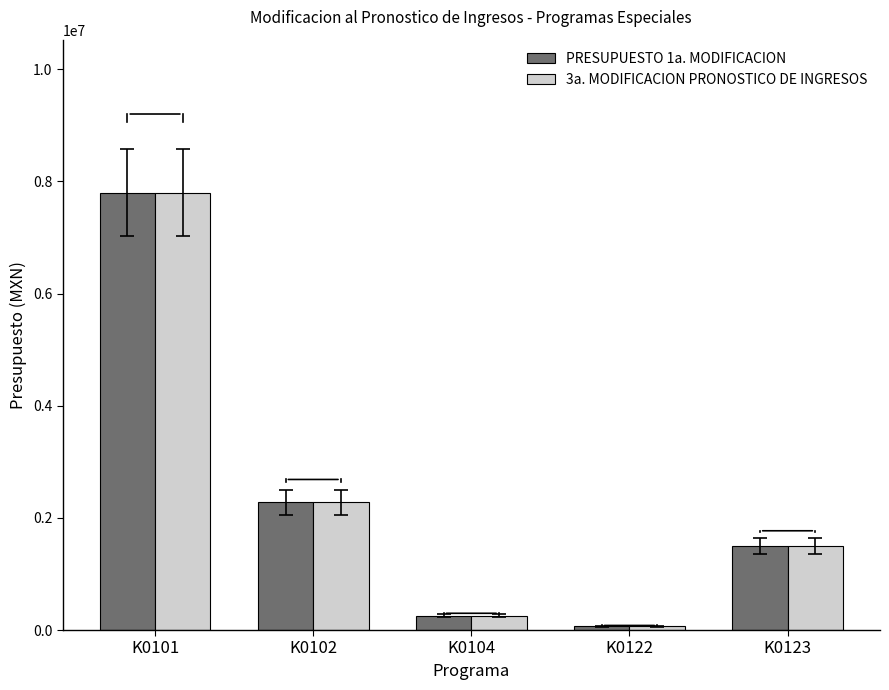

At which label is 3a. MODIFICACION PRONOSTICO DE INGRESOS closest to 3933797?

K0102